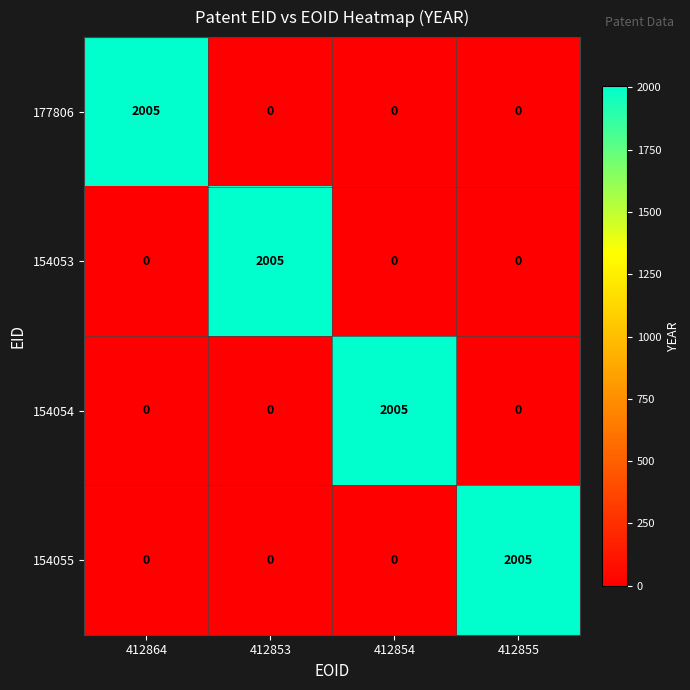

What is the total value across all series at 412855?

2005